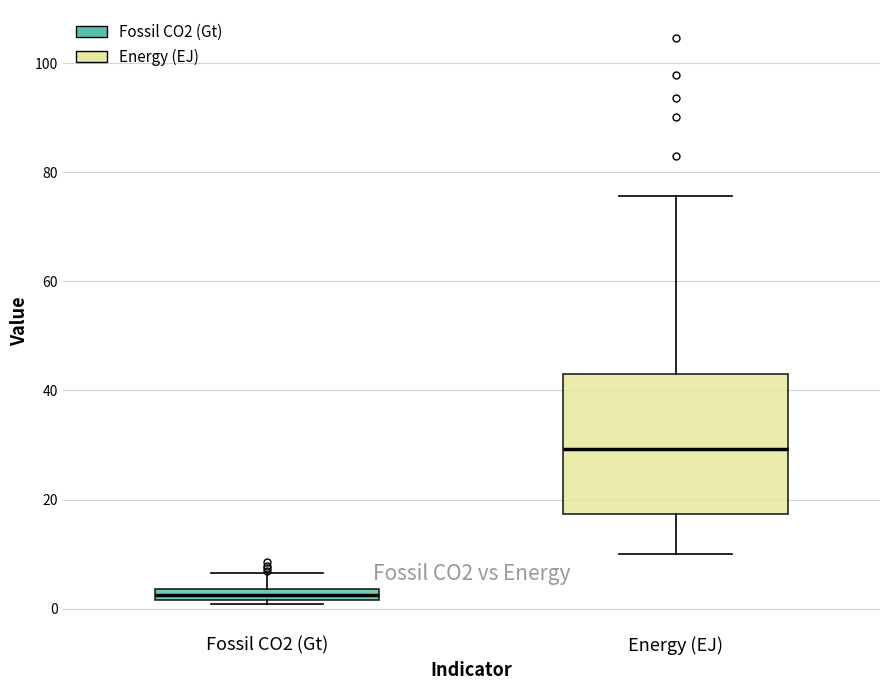

Comparing the boxes themselves (not the whiskers), which one is the tallest?

Energy (EJ)